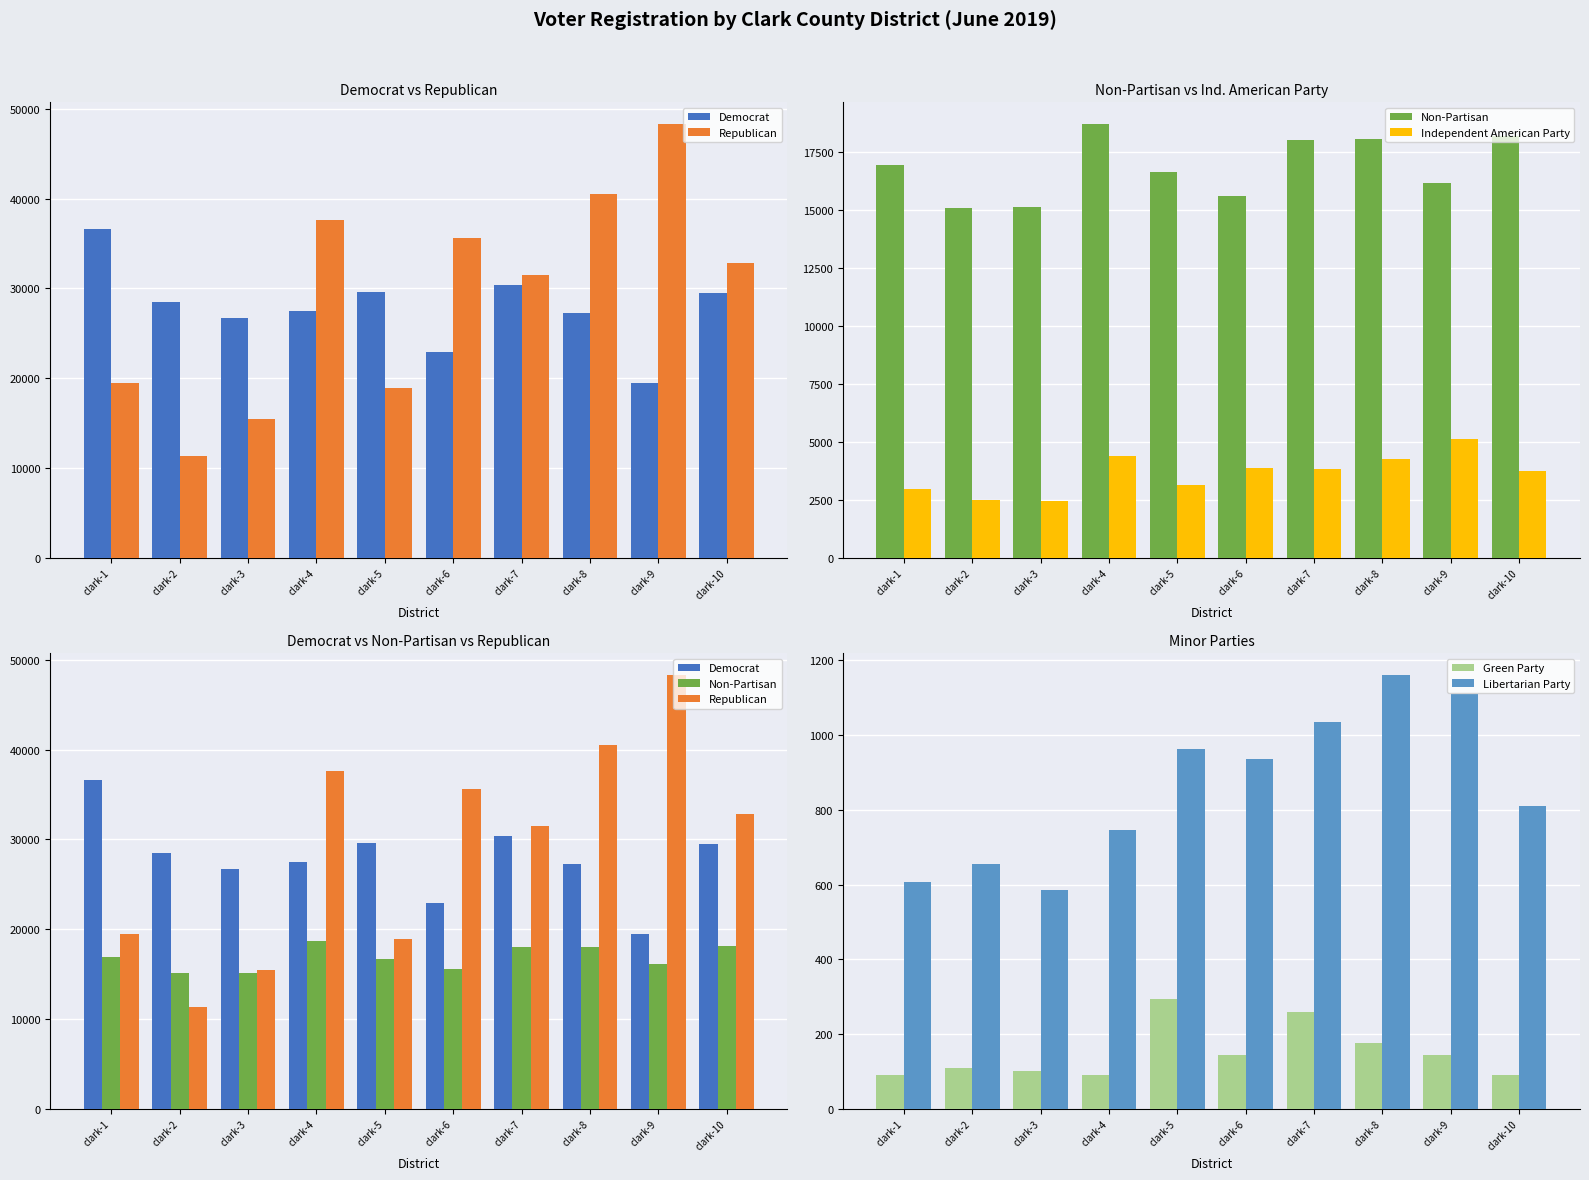

What is the value of the Democrat bar at the 9th from the left?

19475